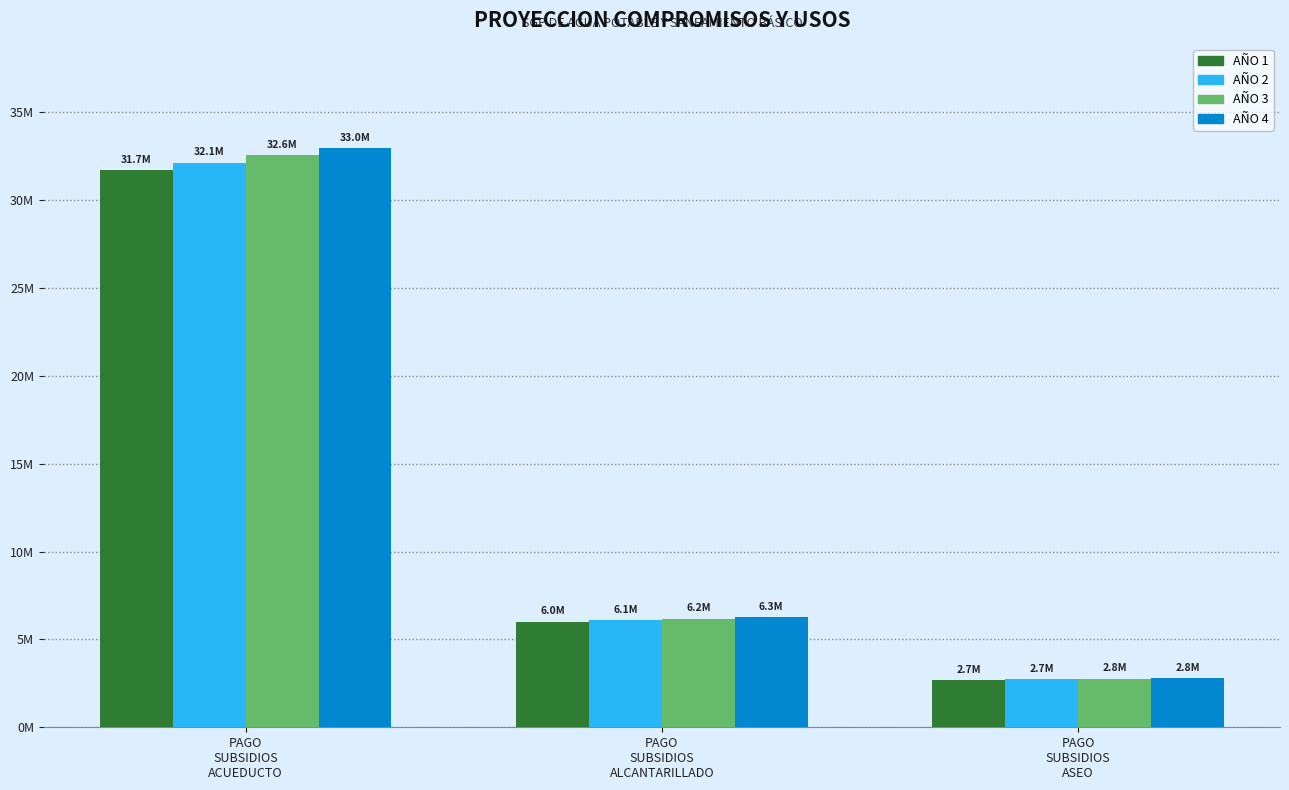

Where is AÑO 4 nearest to the value 17896020?

PAGO
SUBSIDIOS
ALCANTARILLADO